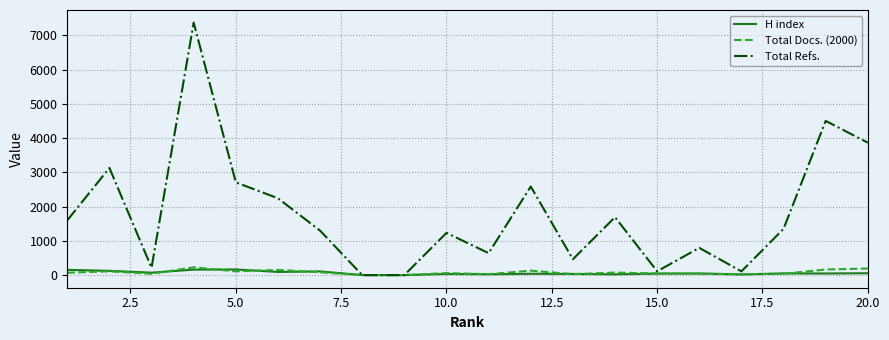

Which series has the widest spread of values?

Total Refs.